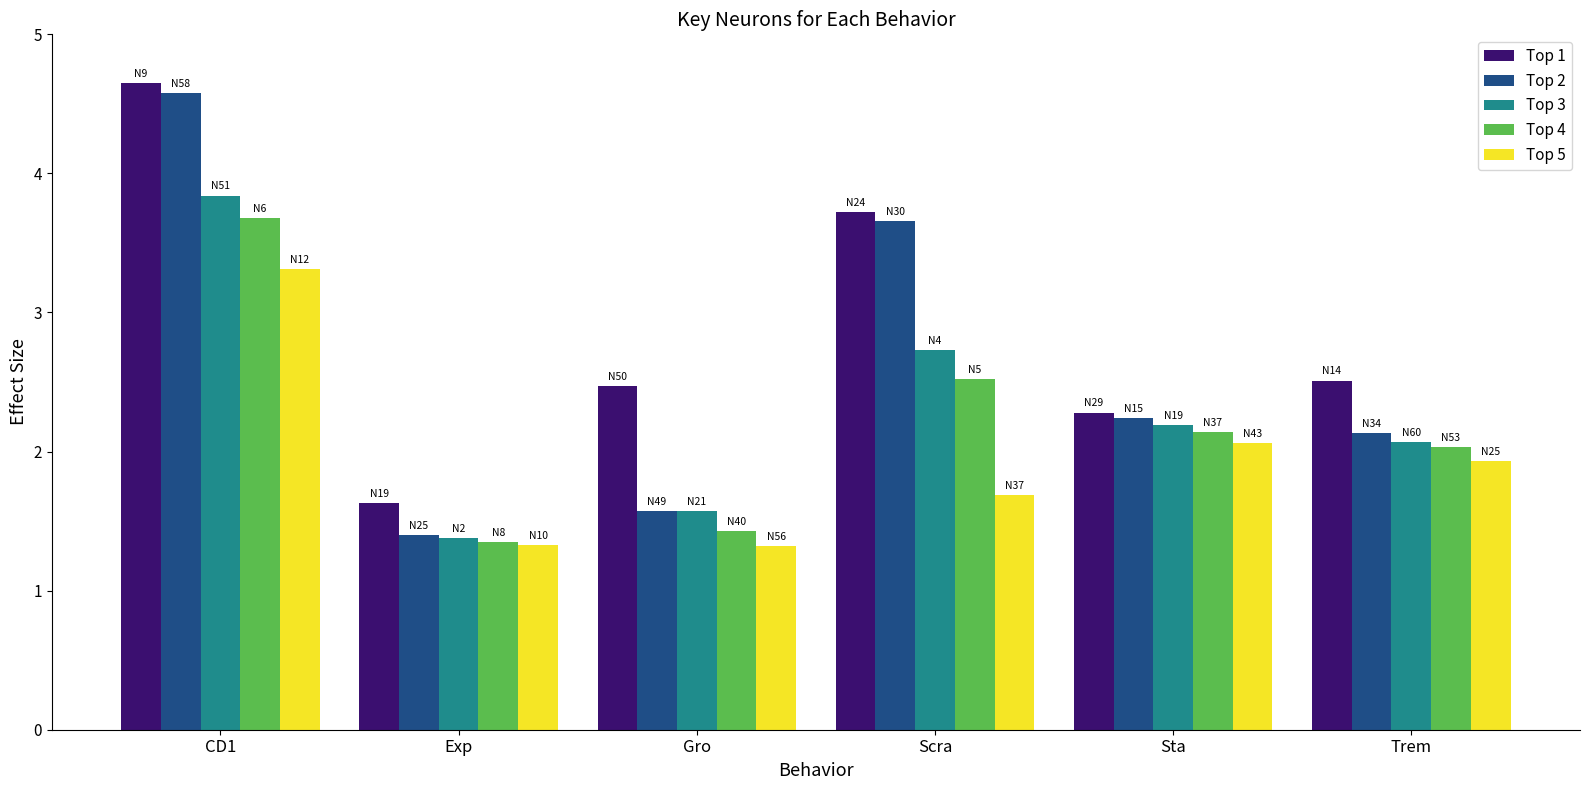

Which series has the largest range (max minus min)?

Top 2